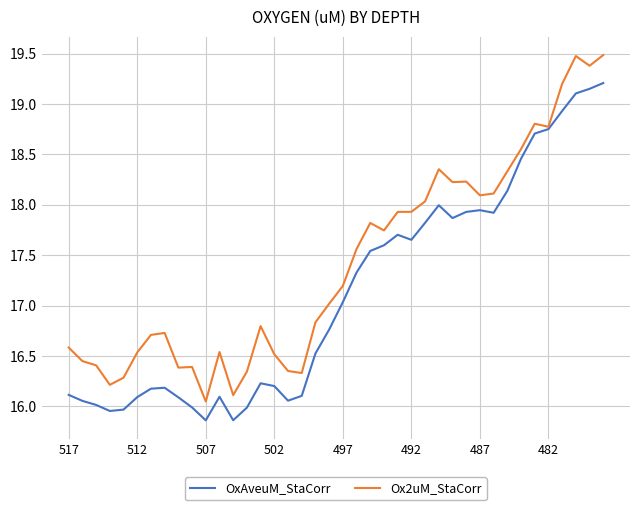

Which series has the largest total across all categories?

Ox2uM_StaCorr